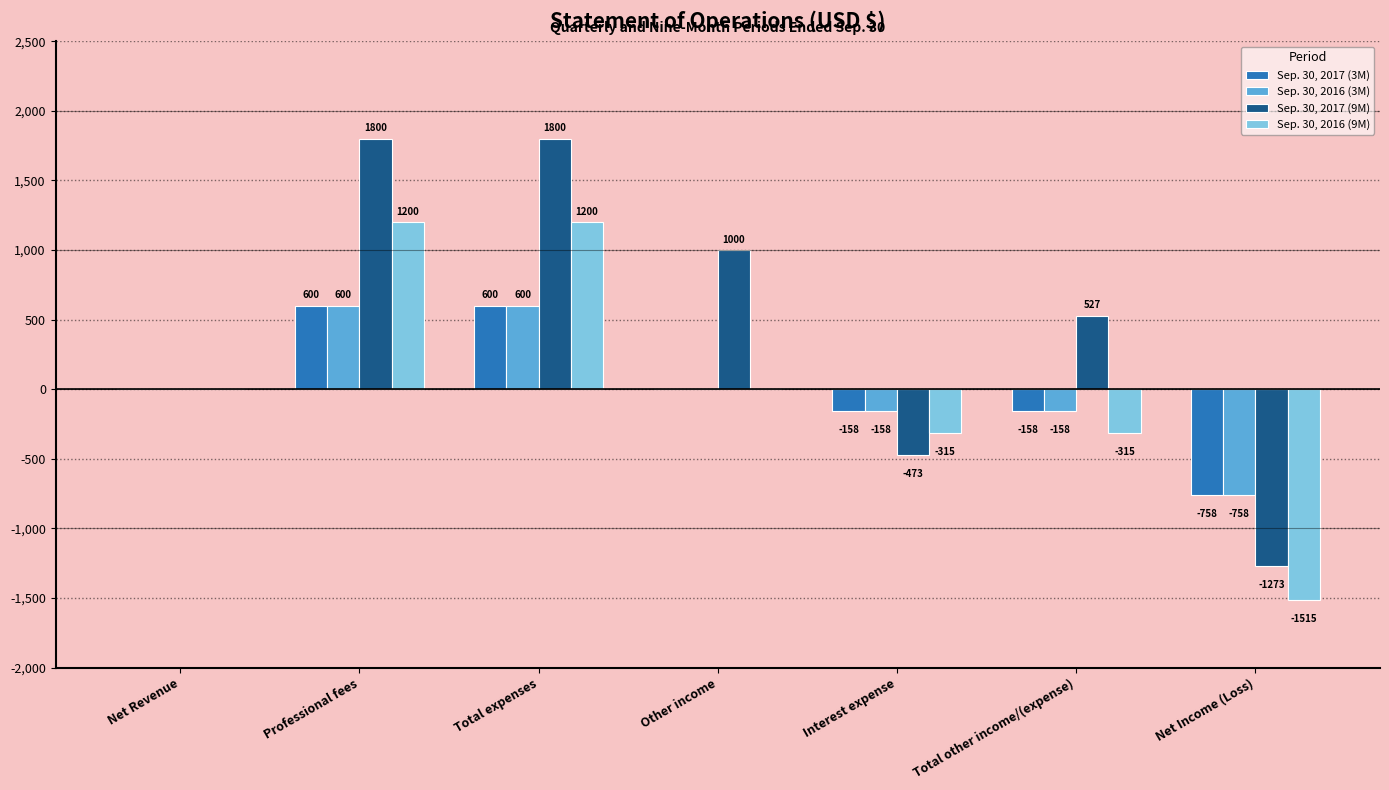

True or false: Sep. 30, 2016 (9M) has a value of 1200 at Total expenses.

True